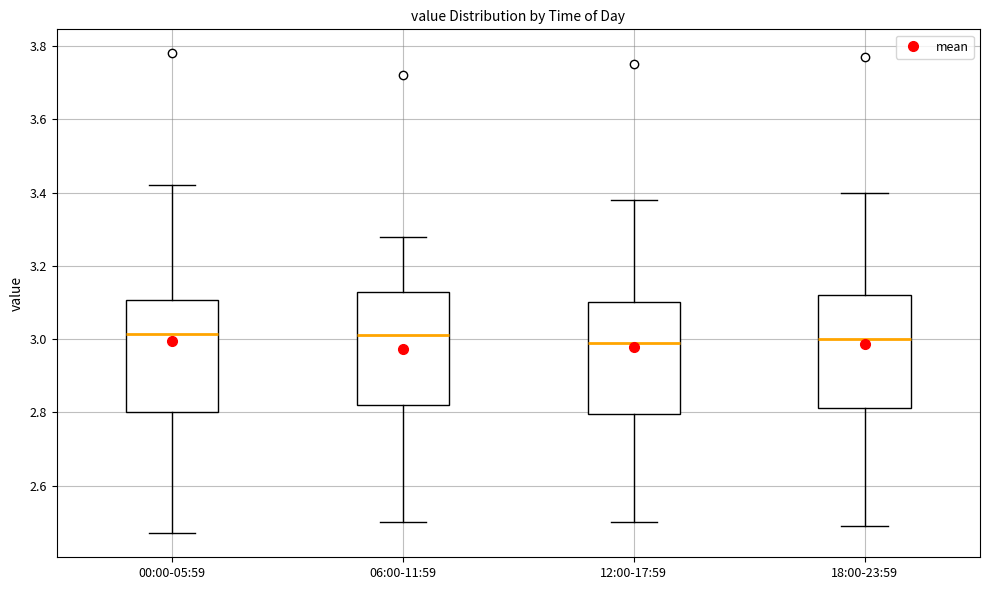

Reading left to right, transcribe this box plot: for each box, give where its median line is, the range the box spans, and where its two whiskers end, as read against the y-axis. The values are not printed on the chart, so give them approximately, as read against the axis.

00:00-05:59: median 3.02, box 2.80 to 3.10, whiskers 2.48 to 3.42
06:00-11:59: median 3.02, box 2.82 to 3.12, whiskers 2.50 to 3.28
12:00-17:59: median 3.00, box 2.80 to 3.10, whiskers 2.50 to 3.38
18:00-23:59: median 3.00, box 2.82 to 3.12, whiskers 2.50 to 3.40